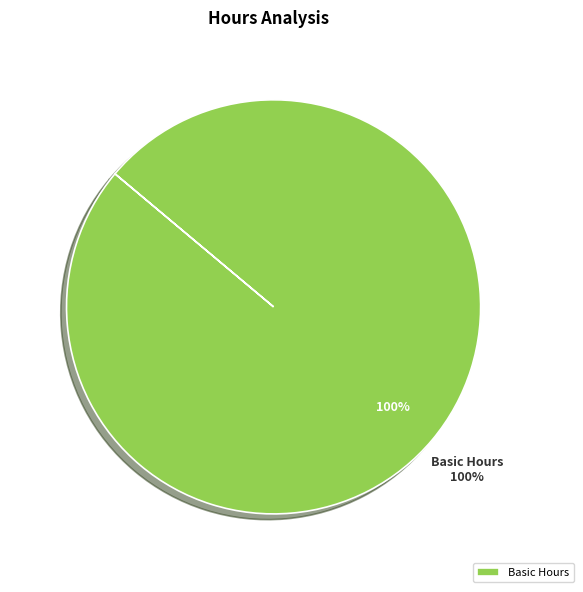

The Basic Hours slice represents 100% of the pie. True or false?

True